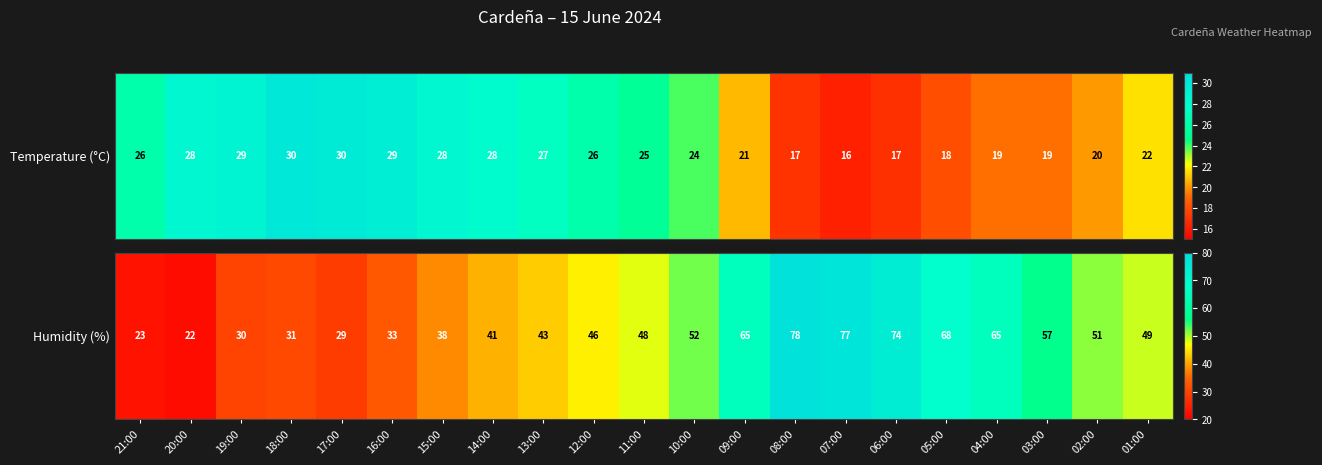

Rank the categories by value from lowest to highest.

20:00, 21:00, 17:00, 19:00, 18:00, 16:00, 15:00, 14:00, 13:00, 12:00, 11:00, 01:00, 02:00, 10:00, 03:00, 09:00, 04:00, 05:00, 06:00, 07:00, 08:00